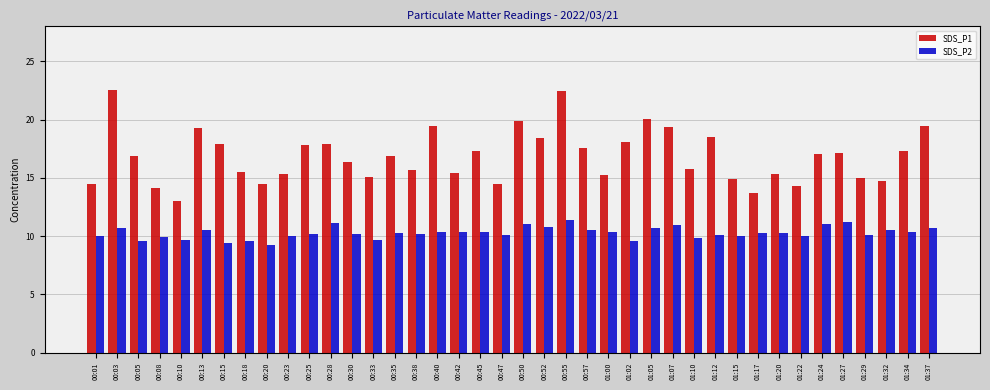

How many bars are there in total?

80